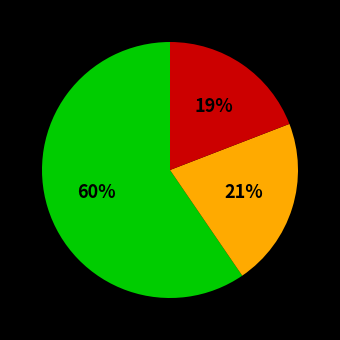

Does any single category account for the majority?

Yes